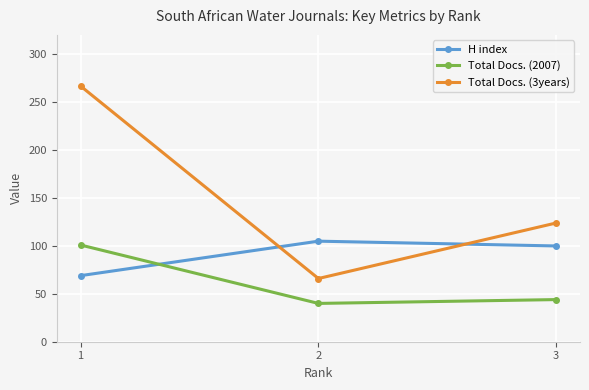

How many values in the Total Docs. (2007) series are below 44?

1